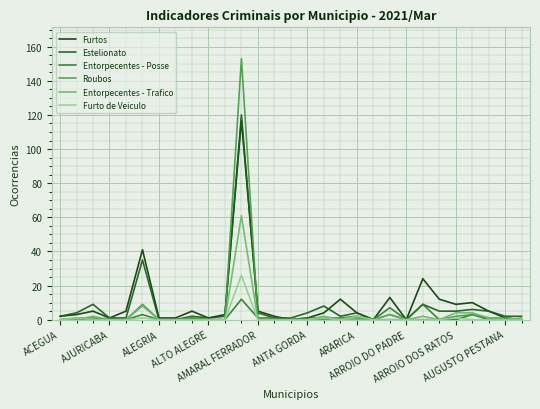

Does the chart display data point markers on the line(s)?

No